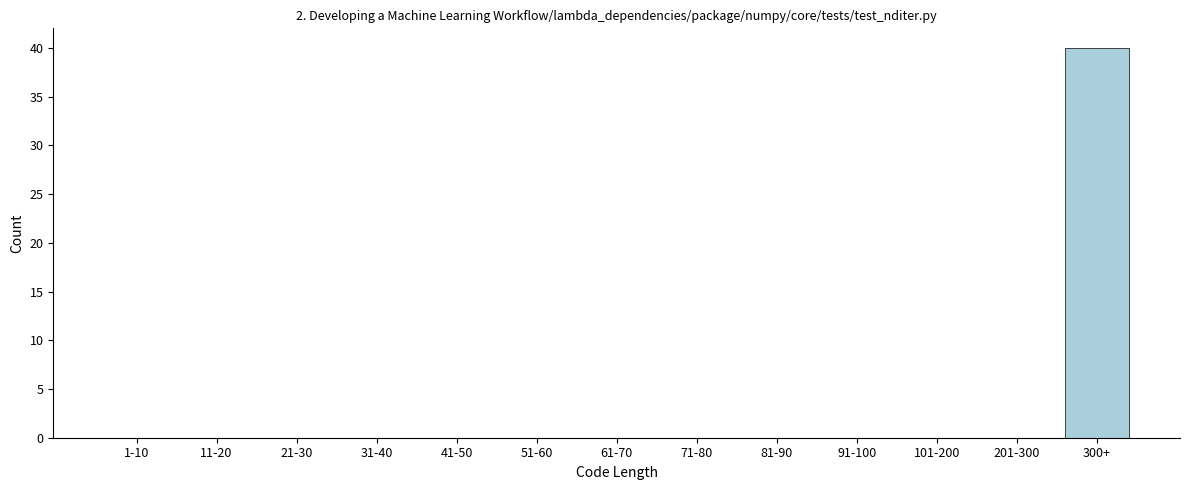

Reading left to right, what are all the values shown in this chart?

1-10=0	11-20=0	21-30=0	31-40=0	41-50=0	51-60=0	61-70=0	71-80=0	81-90=0	91-100=0	101-200=0	201-300=0	300+=40